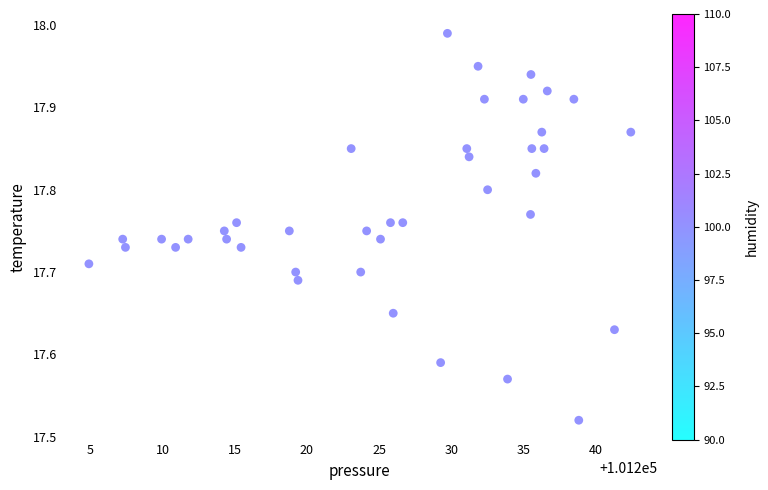

What is the range of X values (max minus min)?

37.5